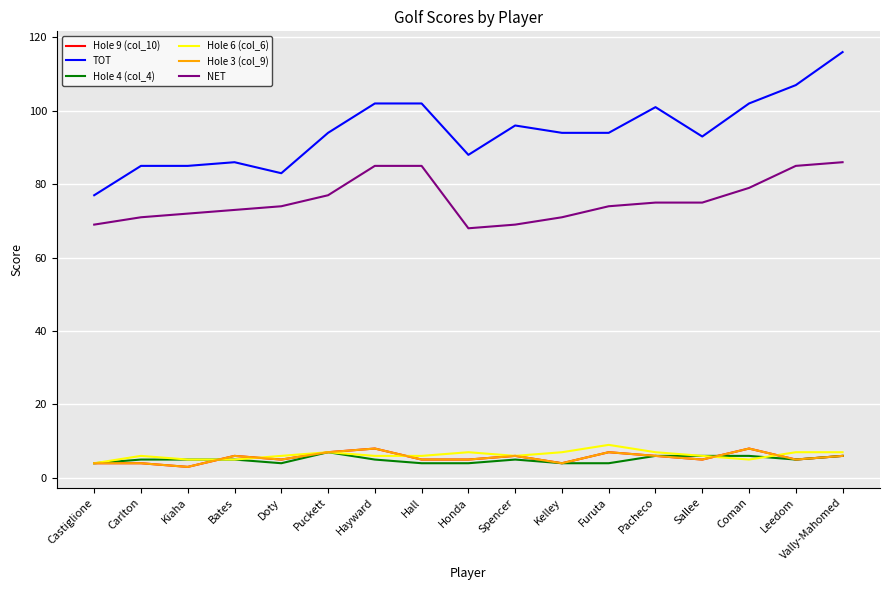

Is this an area chart (filled region under the line)?

No